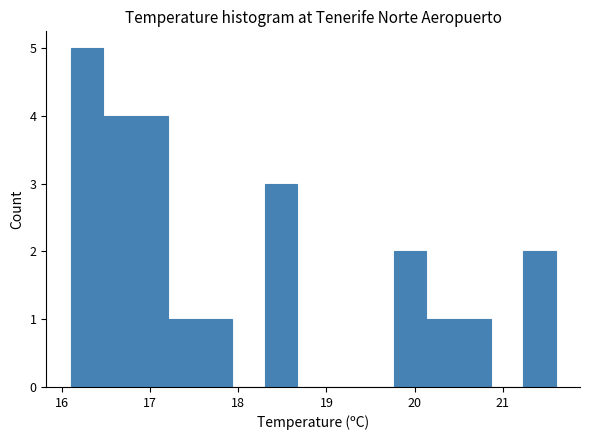

Around what value on the x-axis is the tallest bar? Give the approximate position of its centre, as read against the axis.

16.3